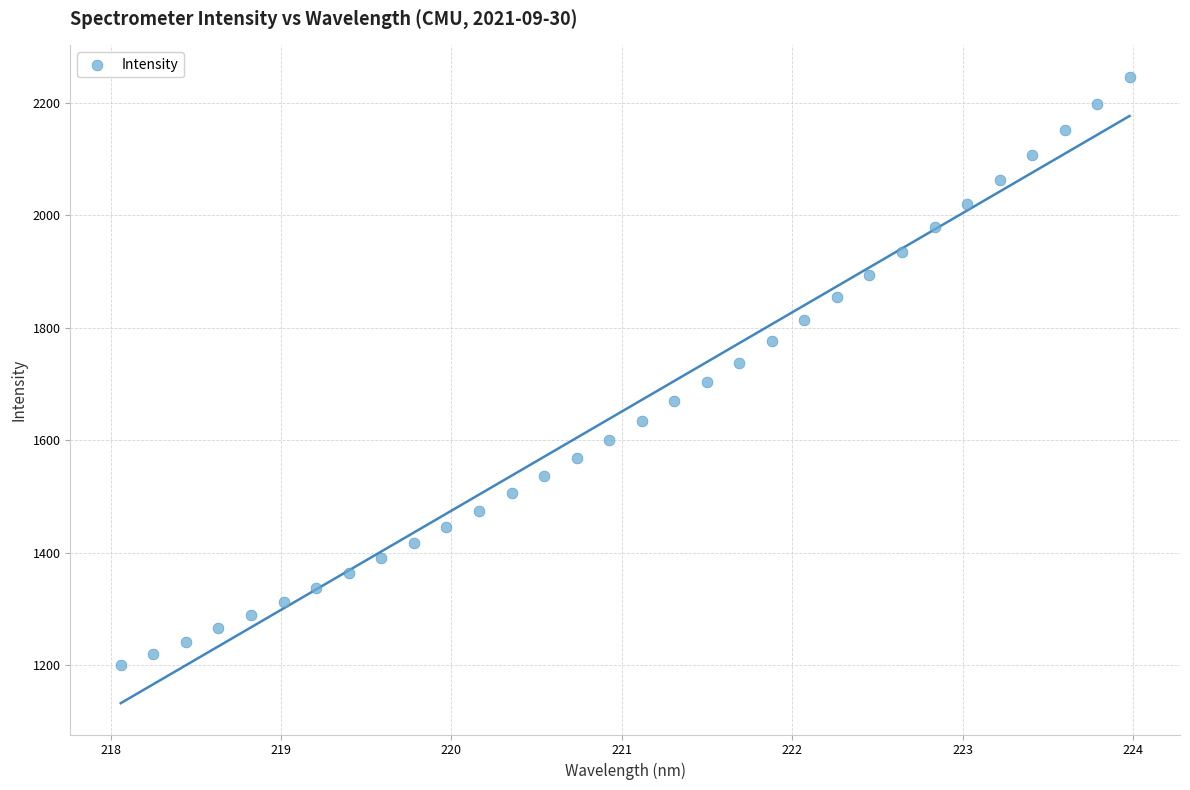

What is the range of Y values (max minus min)?

1046.1